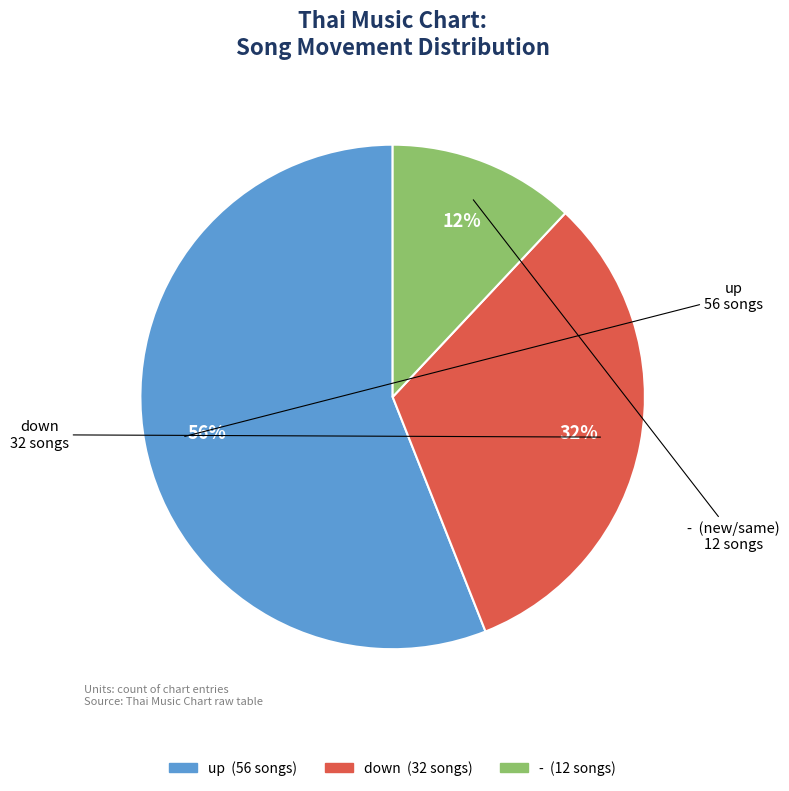

Is the sum of - and up greater than half?

Yes